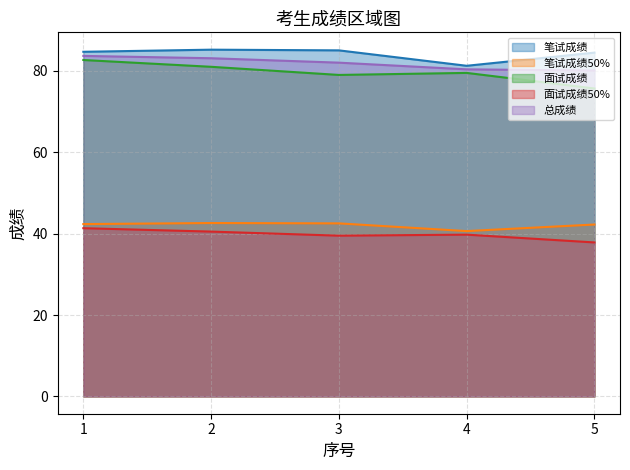

How many lines are shown in the chart?

5